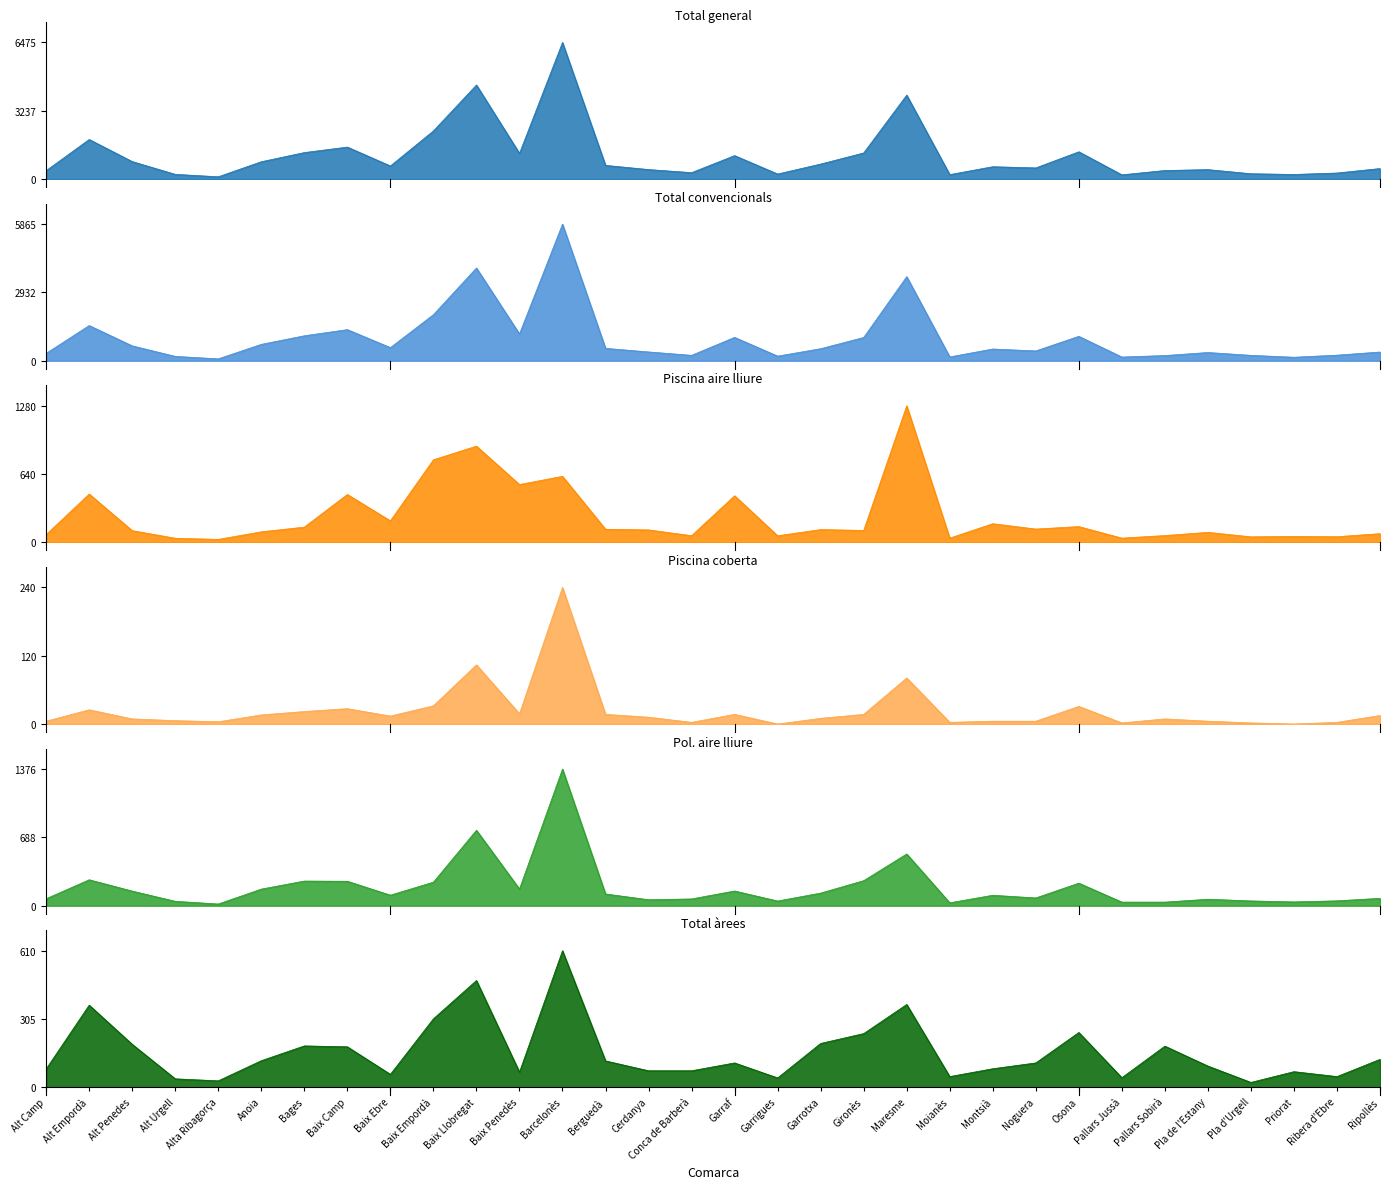

Rank the series at Montsià from highest to lowest value.

Total general, Total convencionals, Piscina aire lliure, Pol. aire lliure, Total àrees, Piscina coberta